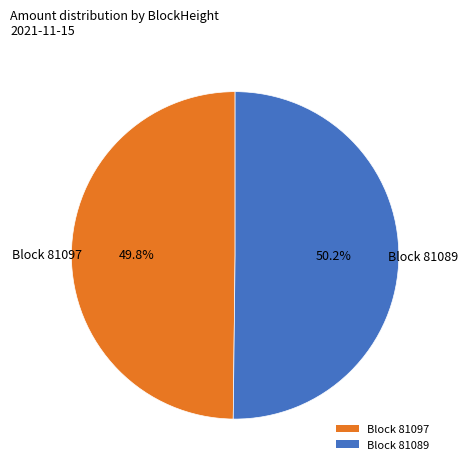

Does any single category account for the majority?

Yes